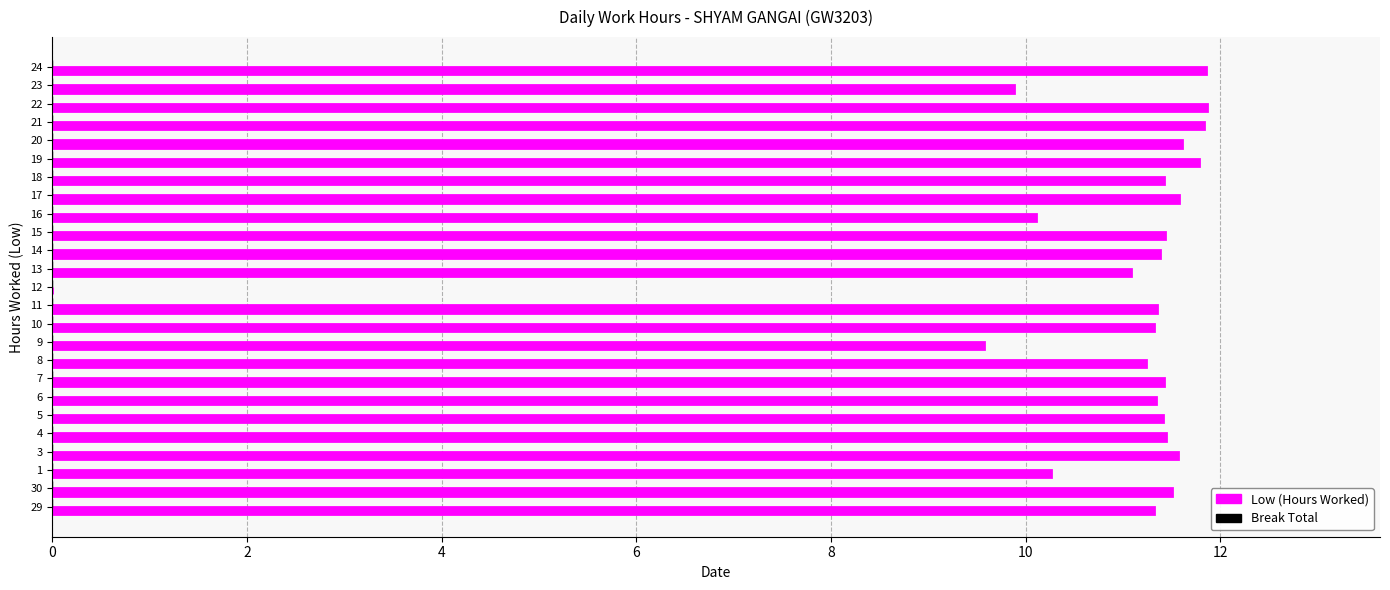

What is the maximum value shown in the chart?

11.9